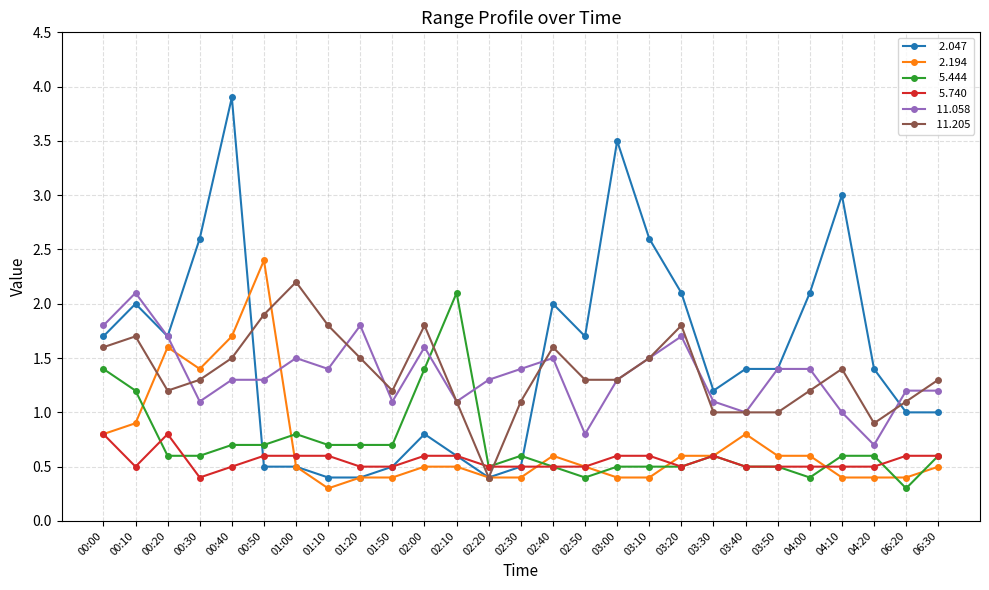

What is the difference between the highest and lowest values at 04:10?

2.6